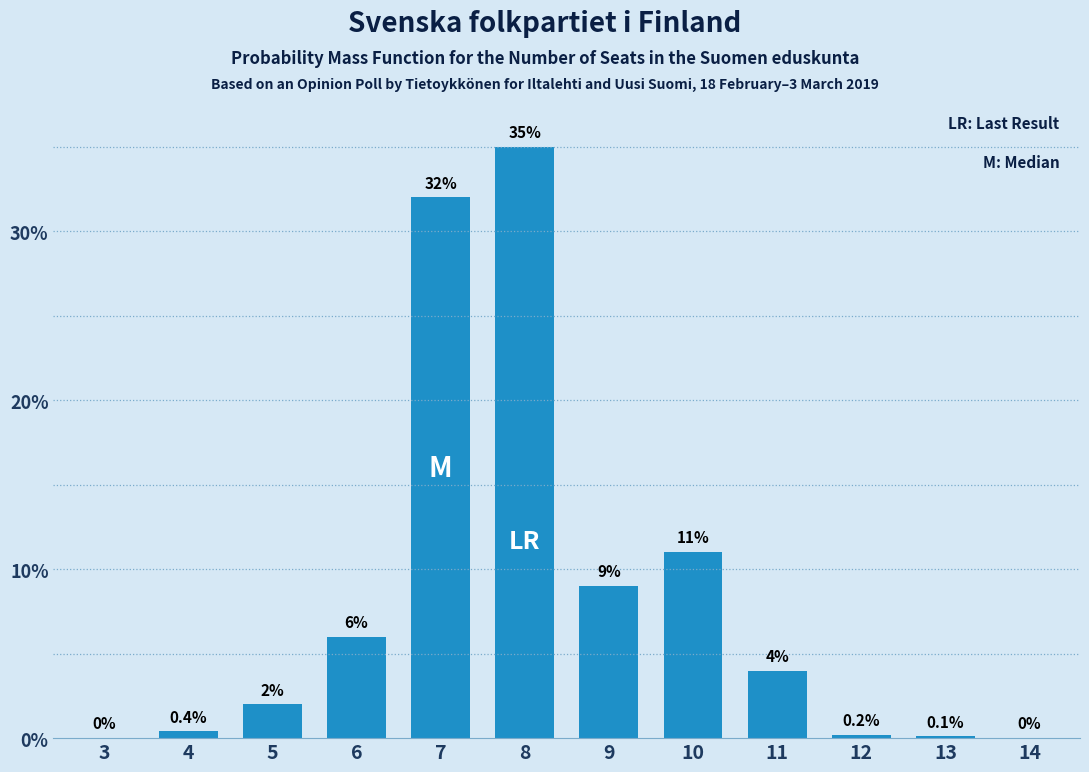

Reading left to right, transcribe all the data shown in this chart.

3=0.0	4=0.4	5=2.0	6=6.0	7=32.0	8=35.0	9=9.0	10=11.0	11=4.0	12=0.2	13=0.1	14=0.0